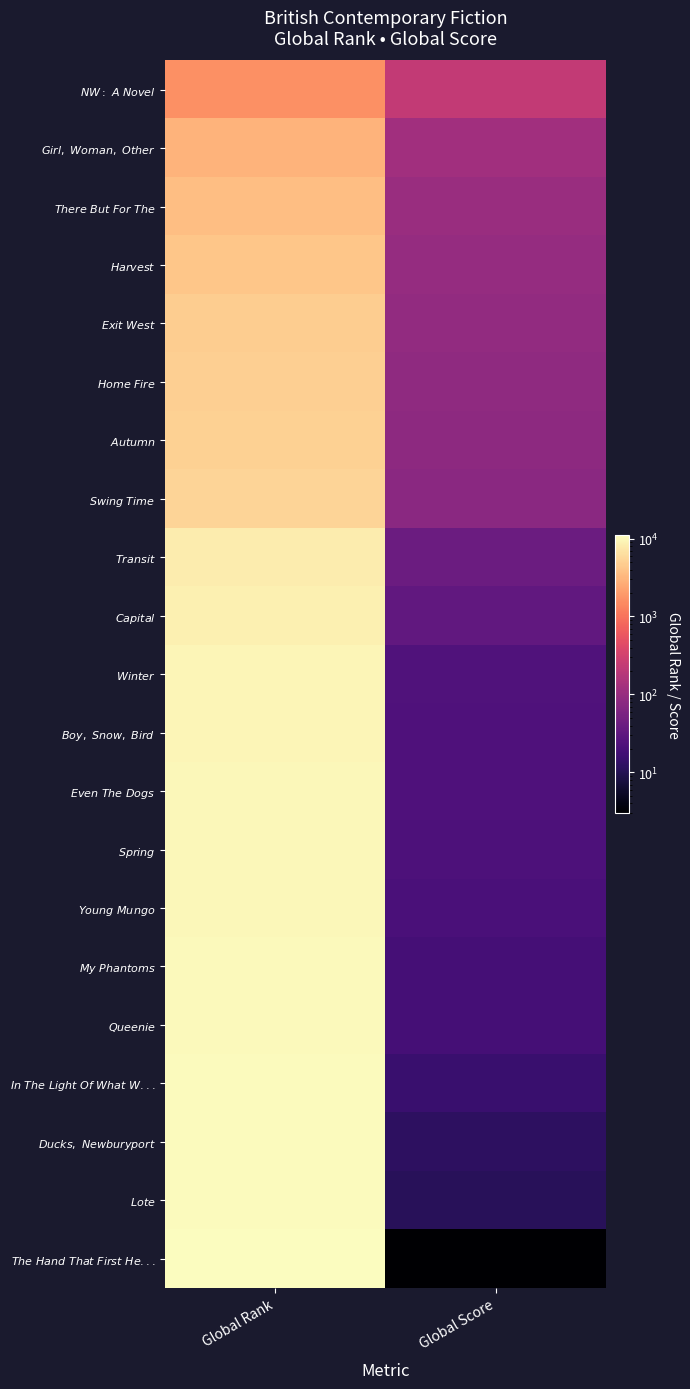

How many categories are shown in the chart?

2